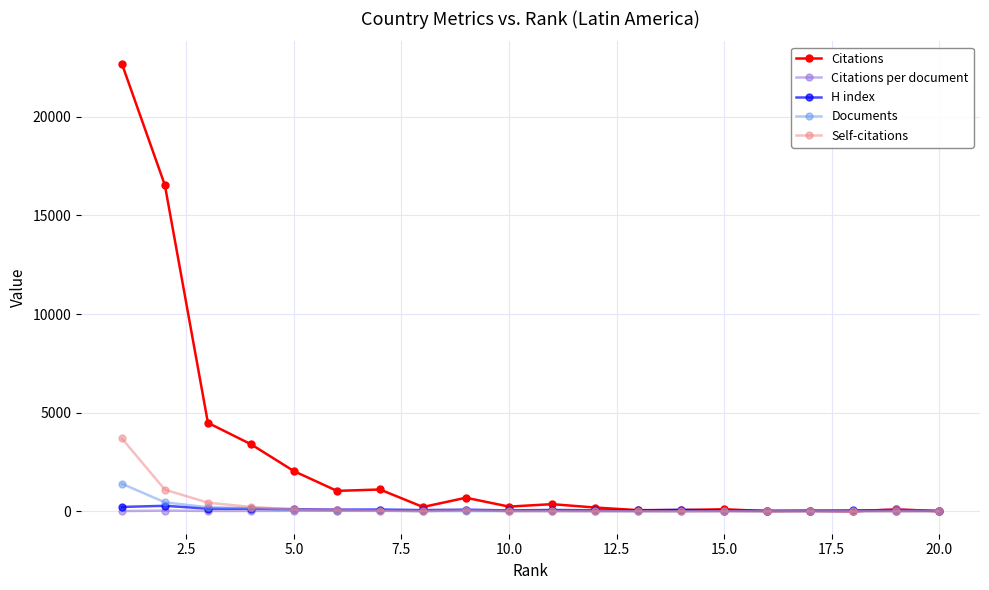

What is the greatest value displayed?

22683.0